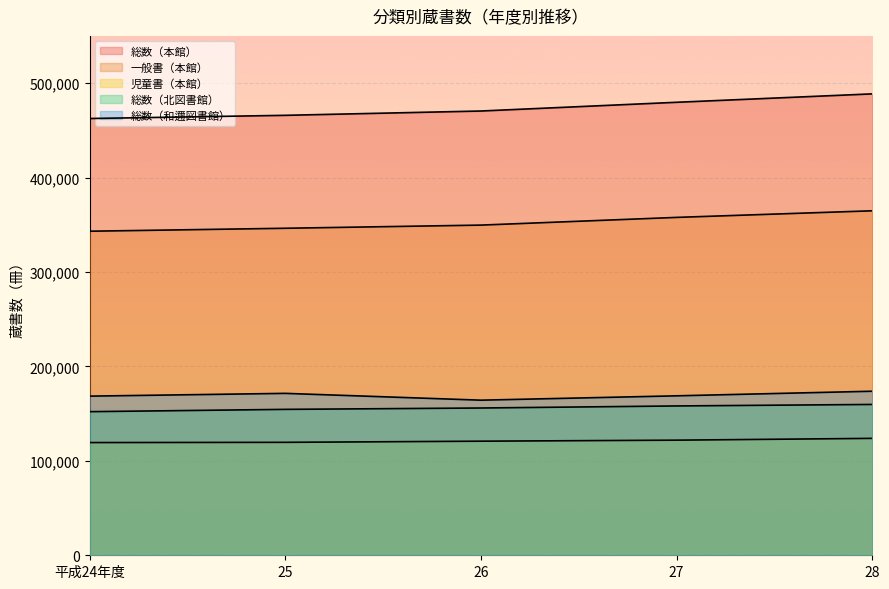

Is the value of 総数（北図書館） at 25 greater than the value of 総数（本館） at 27?

No